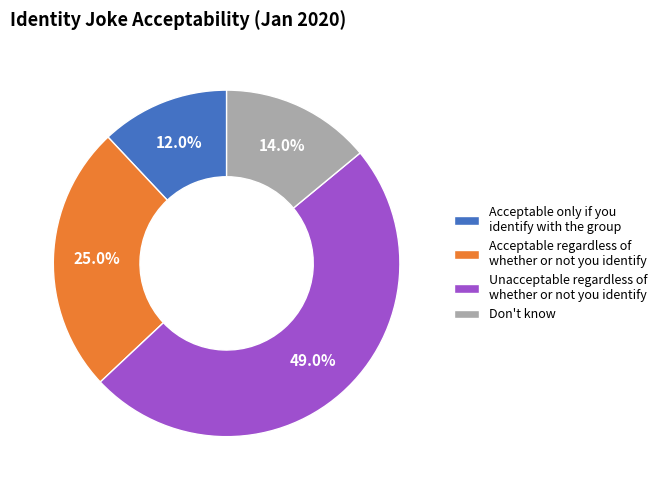

Is there any slice that represents more than half of the pie?

No